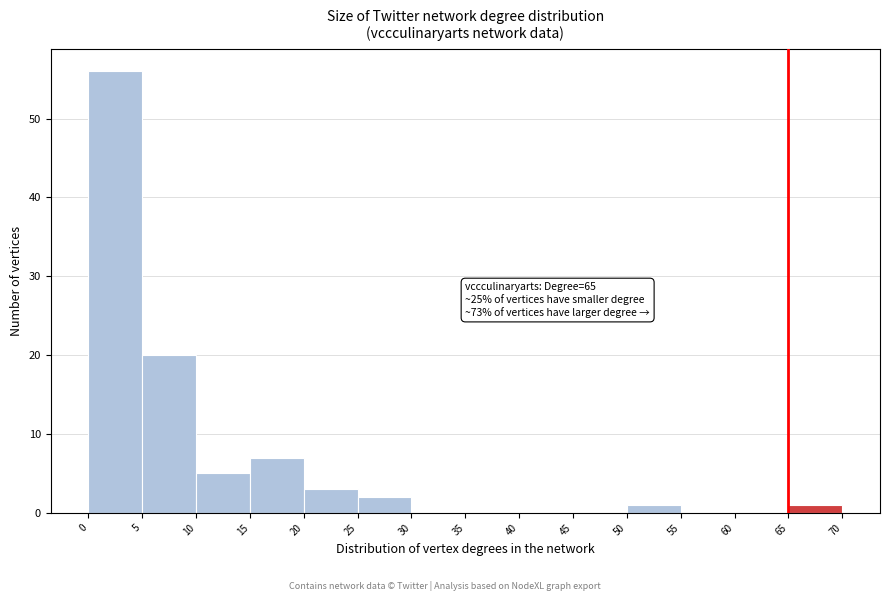

Which range on the x-axis has the tallest bar?

0 to 5